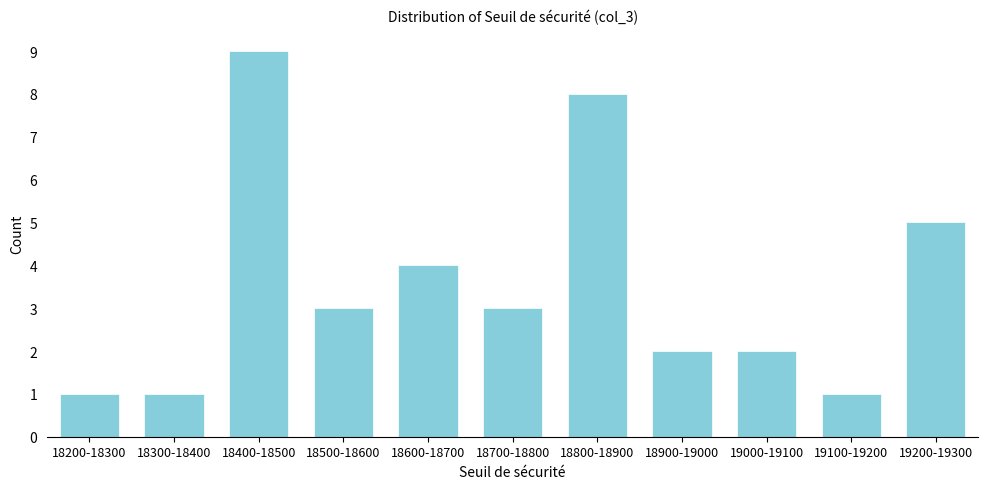

Reading left to right, transcribe all the data shown in this chart.

18200-18300=1	18300-18400=1	18400-18500=9	18500-18600=3	18600-18700=4	18700-18800=3	18800-18900=8	18900-19000=2	19000-19100=2	19100-19200=1	19200-19300=5